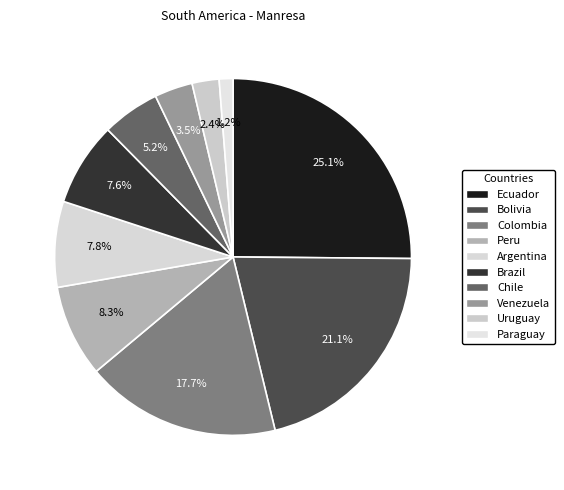

To the nearest percent, what percentage of the pie is Ecuador?

25%